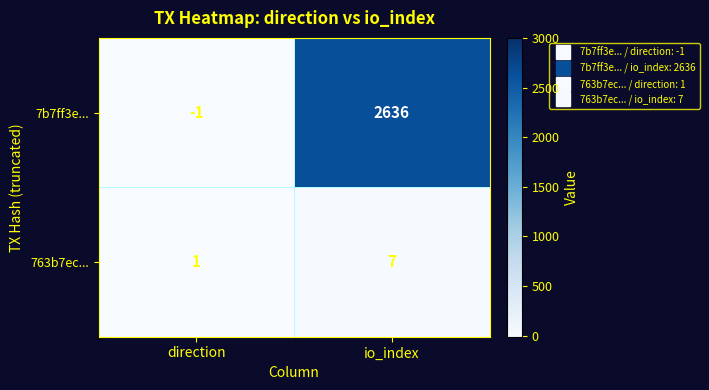

Is it true that 763b7ec... equals 12 at io_index?

False